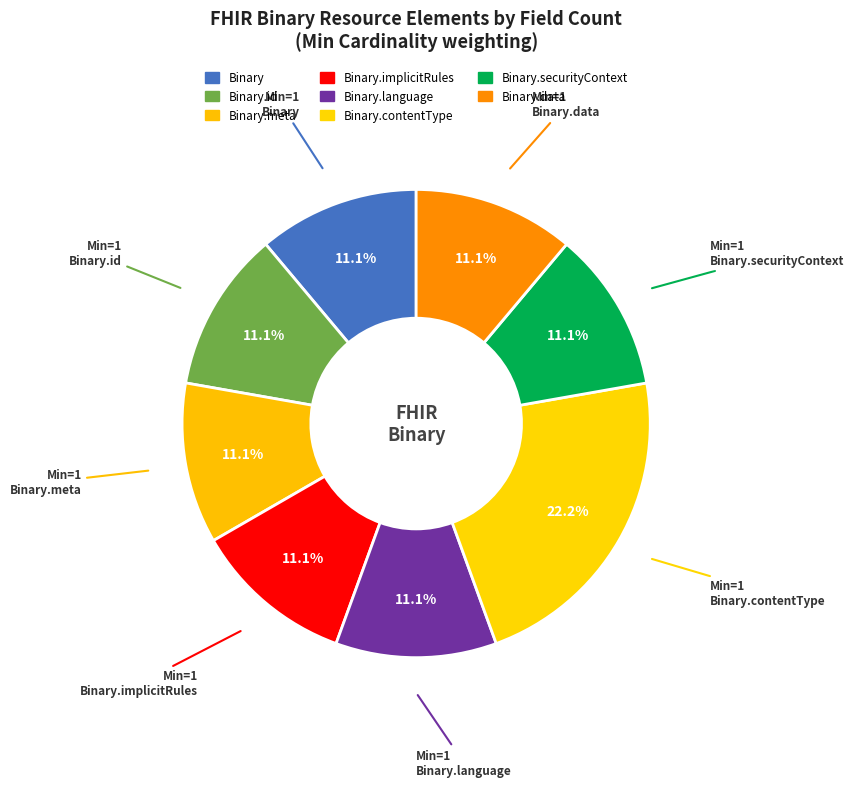

How many segments does this pie chart have?

8